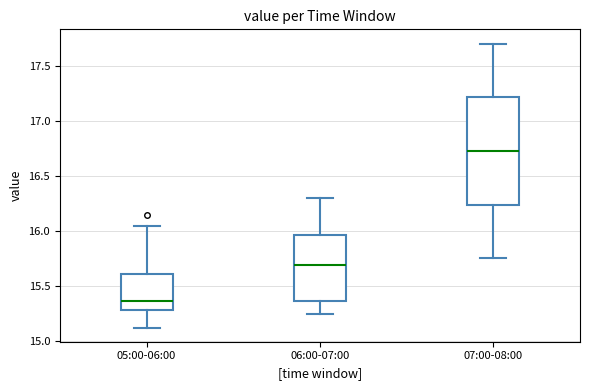

Which box has the lowest median line?

05:00-06:00